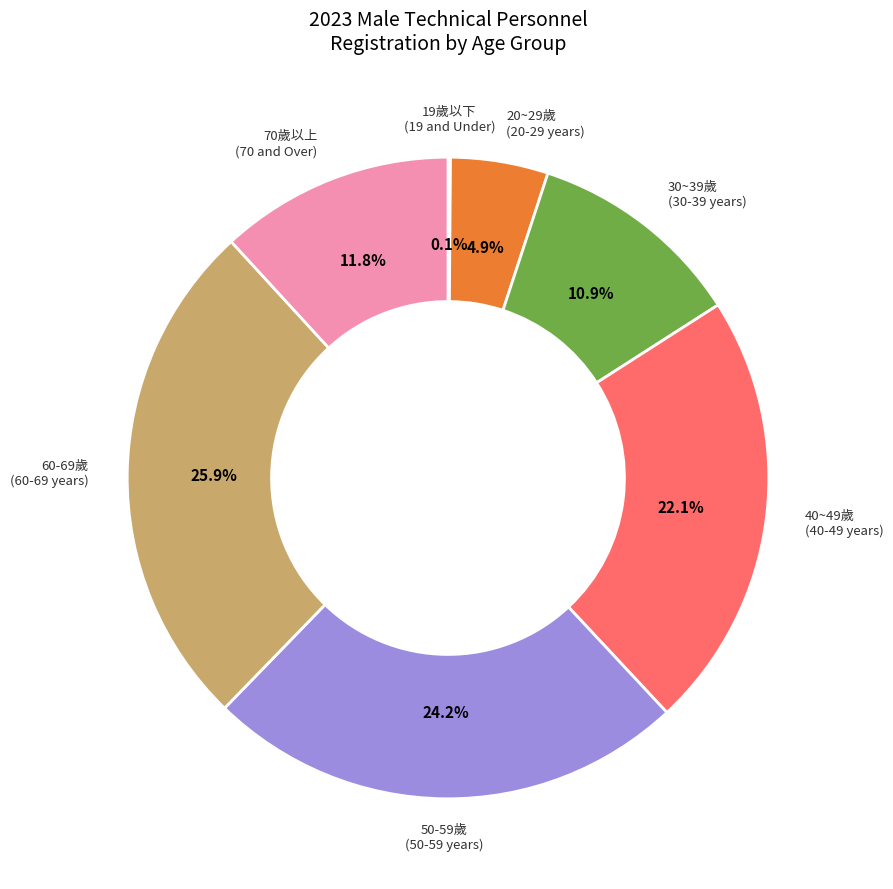

Is there a majority slice in this chart?

No